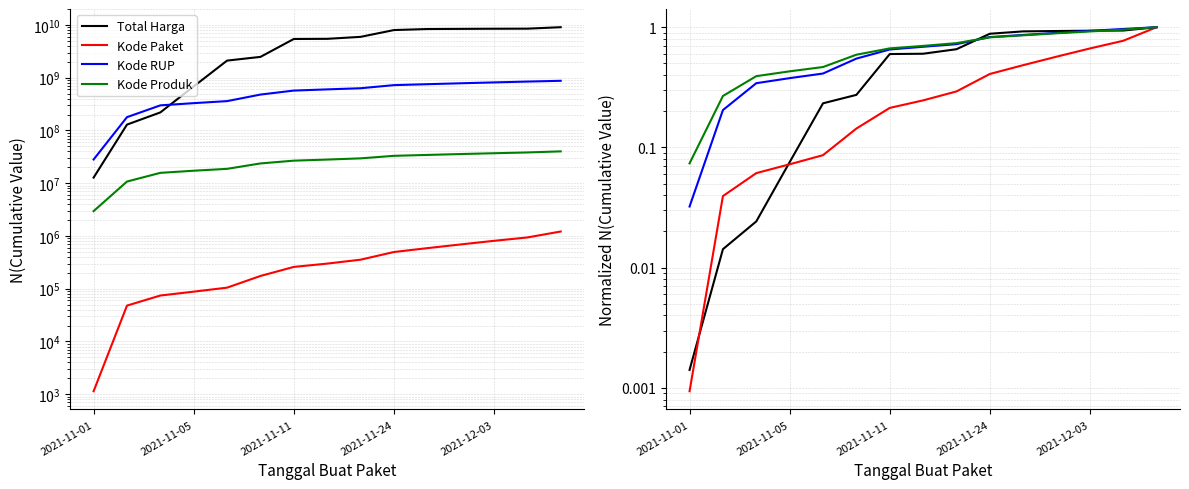

Which category has the lowest value across all series?

2021-11-01